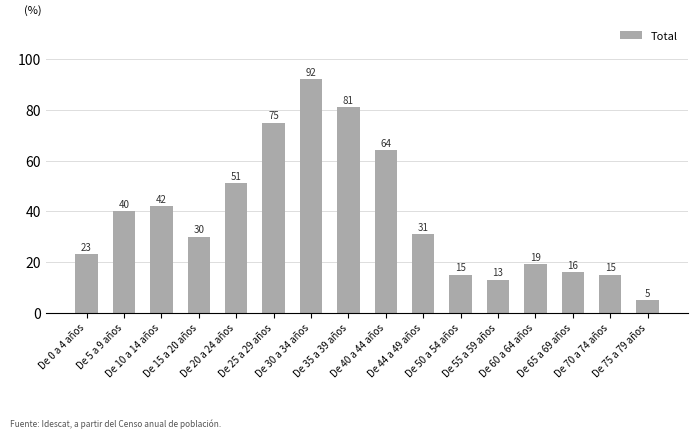

What is the average value?

38